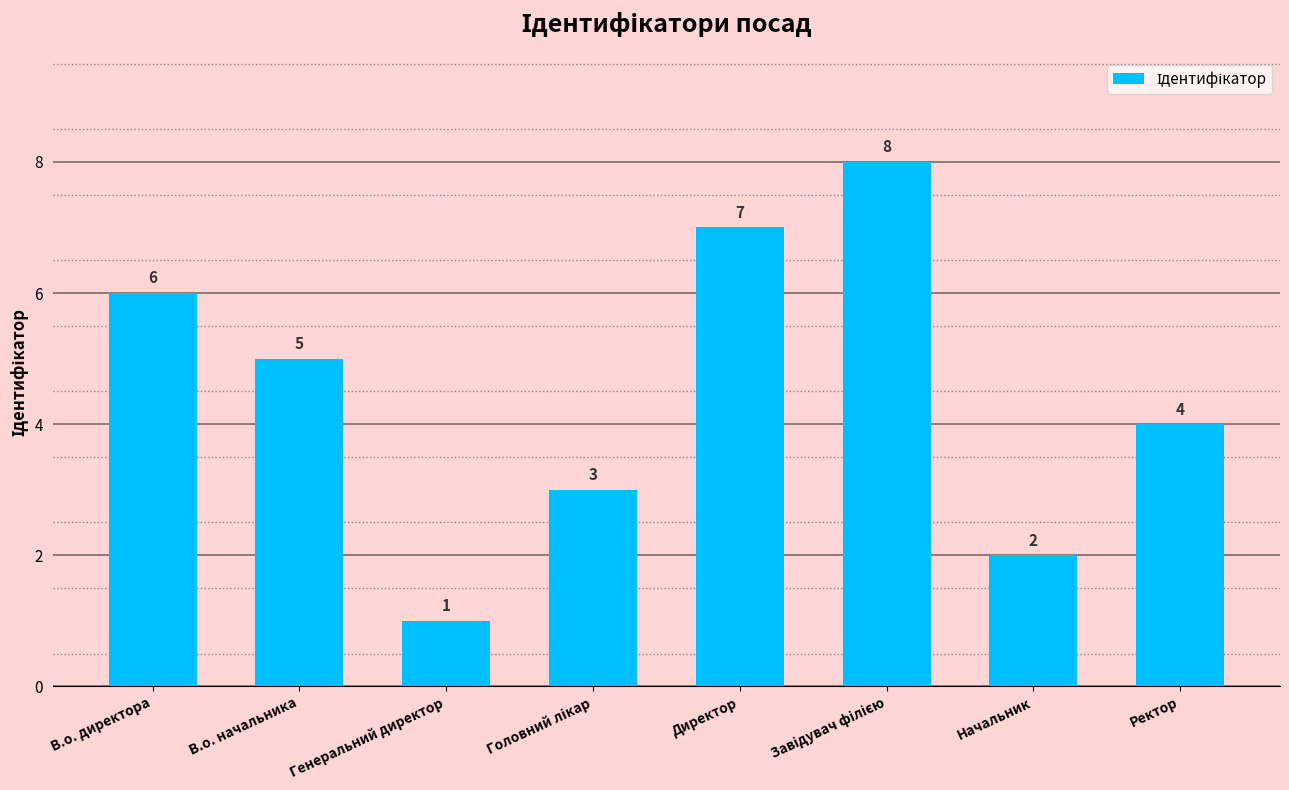

Which has a higher value, Директор or Начальник?

Директор